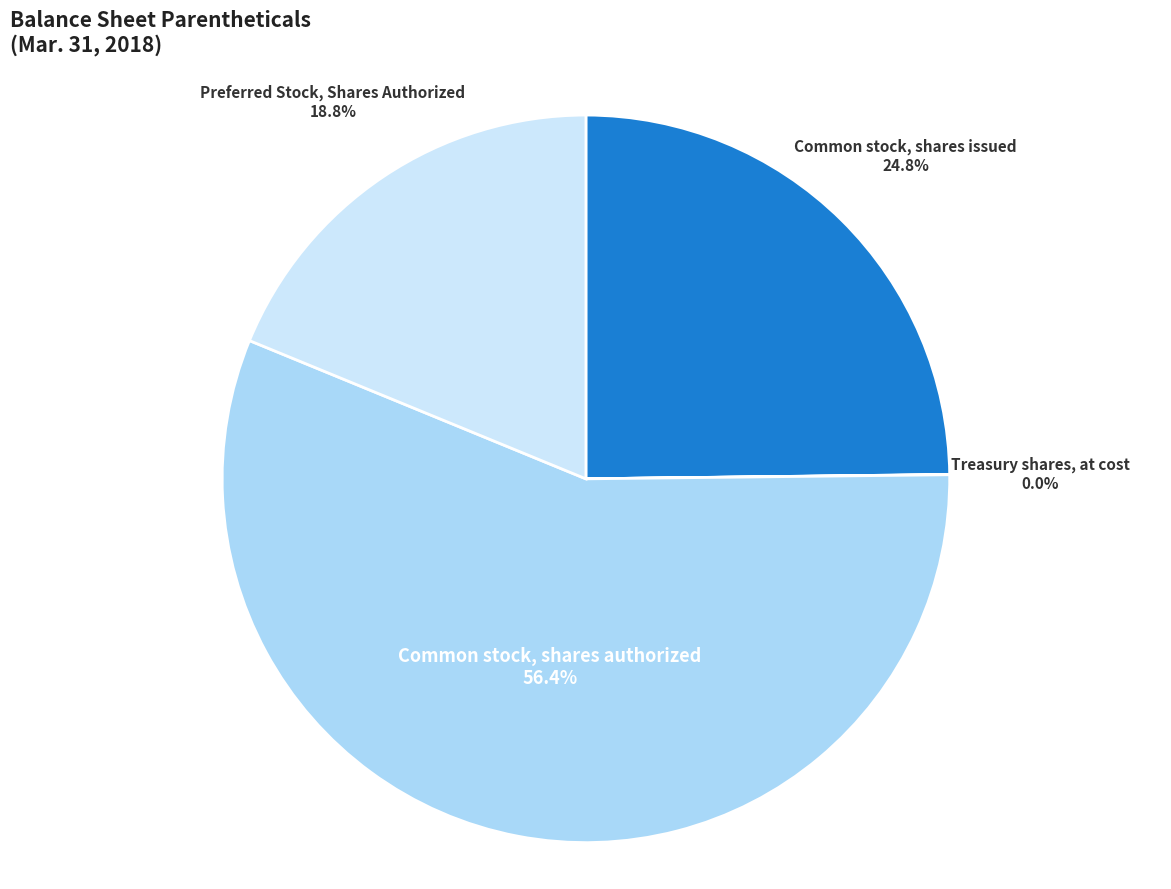

Is the sum of Common stock, shares issued and Preferred Stock, Shares Authorized greater than half?

No